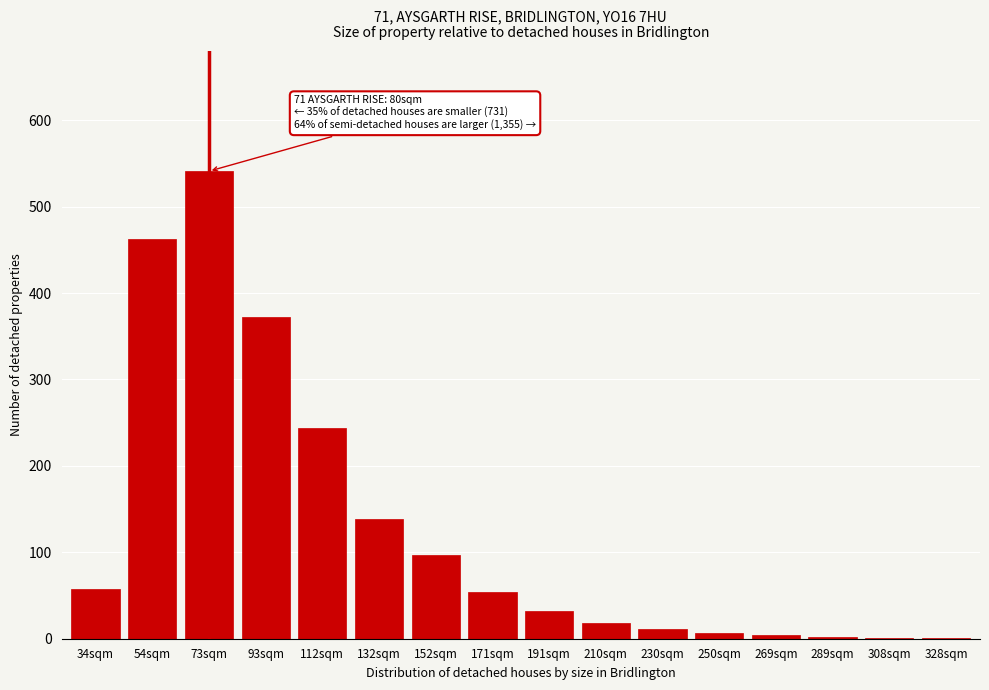

Approximately how many times larger is the value at 93sqm compared to 152sqm?

3.8